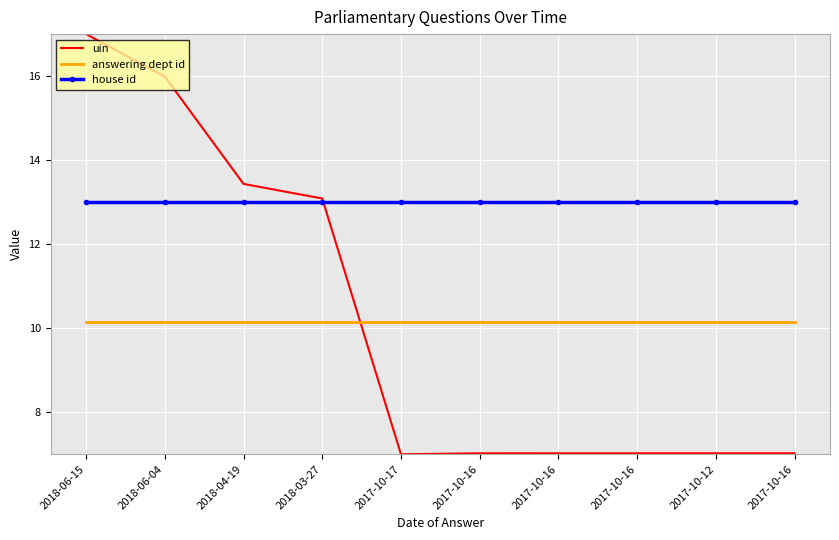

What are all the series names shown in the legend?

uin, answering dept id, house id